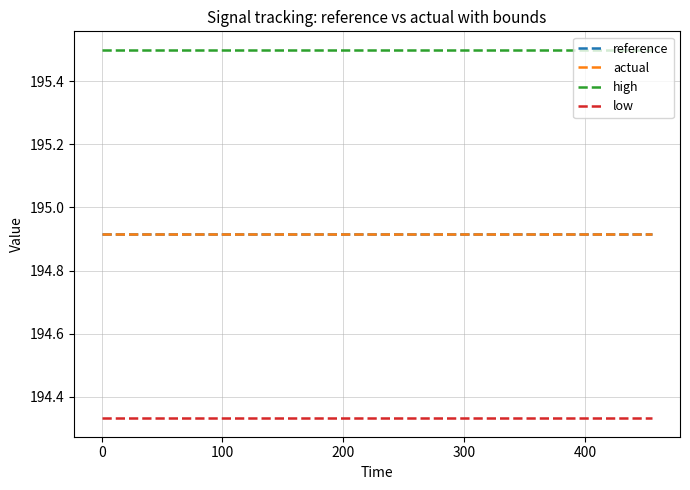

True or false: high and reference cross at least once.

False